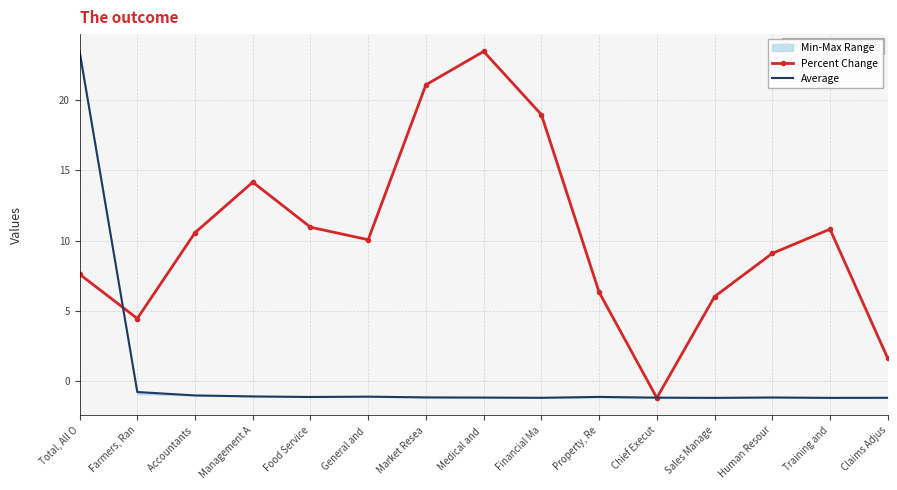

The value of Percent Change at Medical and  is 23.4. True or false?

True